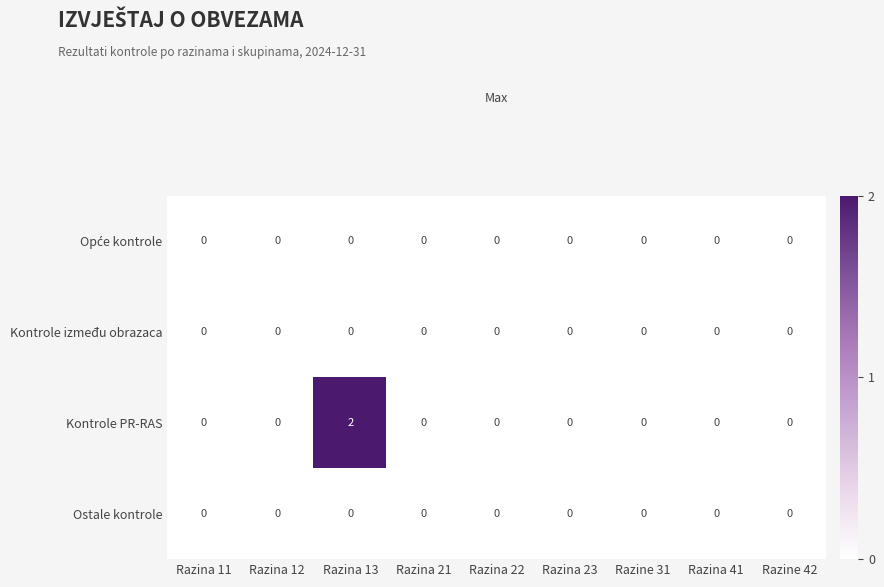

Between Razina 13 and Razine 31, which series saw the biggest shift?

Kontrole PR-RAS